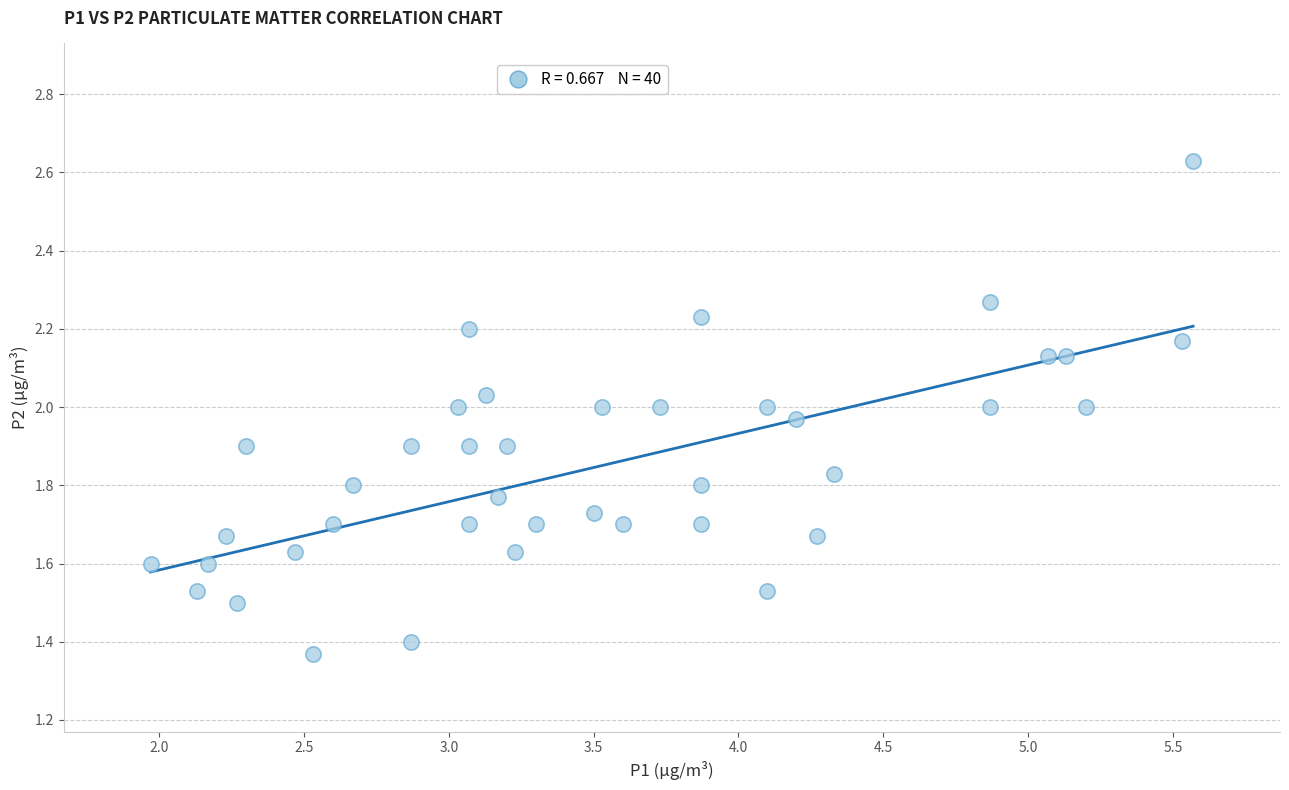

What is the range of X values (max minus min)?

3.6